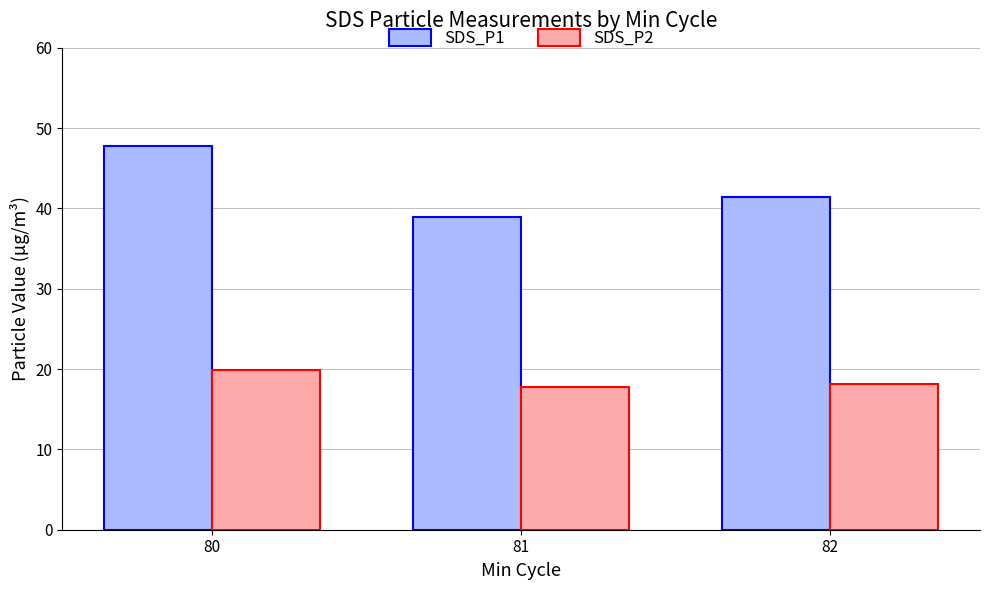

List the series in order of their overall mean, highest first.

SDS_P1, SDS_P2